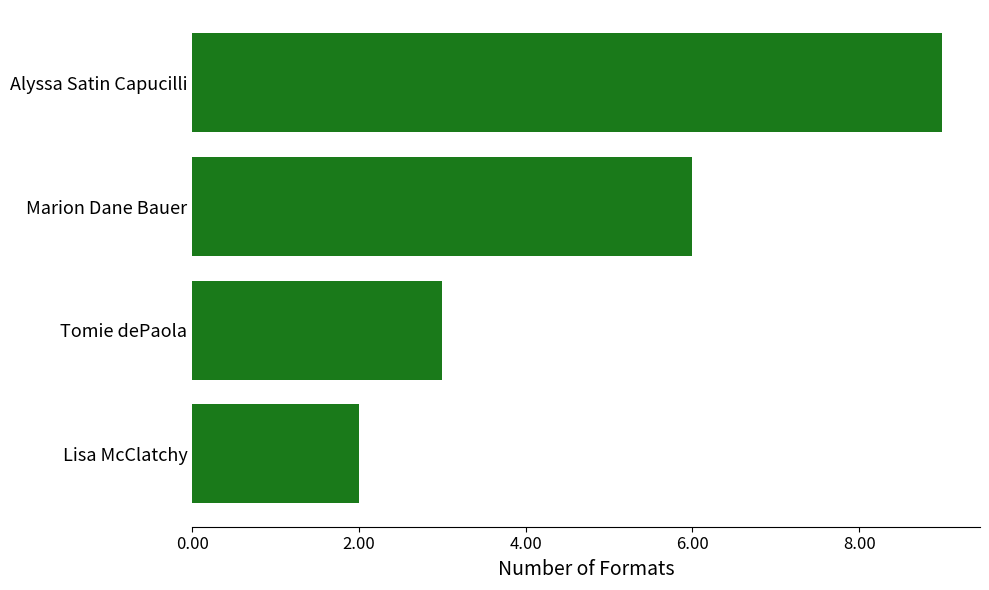

Rank the categories by value from highest to lowest.

Alyssa Satin Capucilli, Marion Dane Bauer, Tomie dePaola, Lisa McClatchy